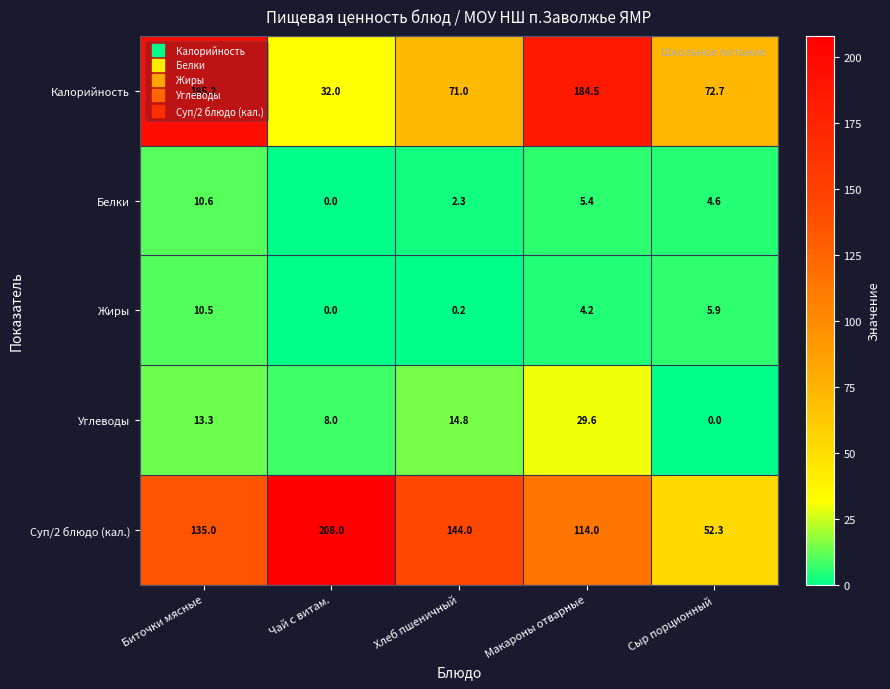

What is the sum of the Белки values at Макароны отварные and Биточки мясные?

16.0